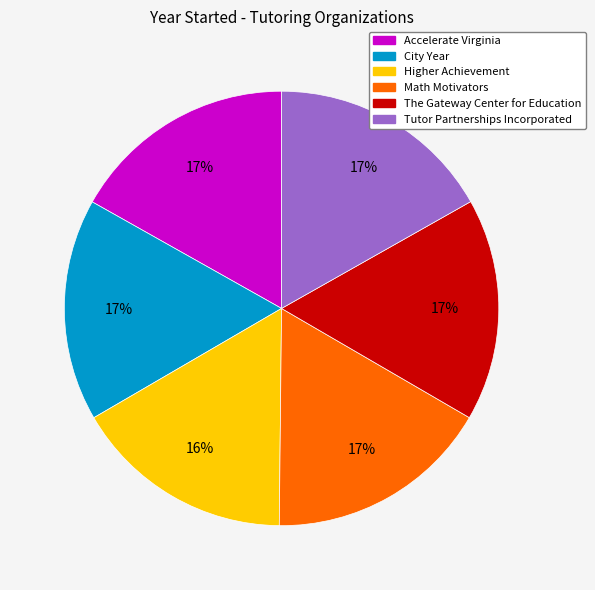

Does any single category account for the majority?

No